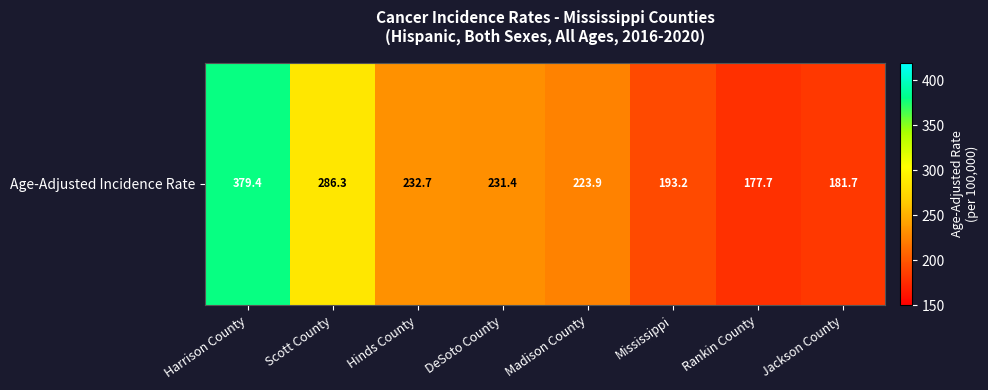

Reading left to right, what are all the values shown in this chart?

Harrison County=379.4	Scott County=286.3	Hinds County=232.7	DeSoto County=231.4	Madison County=223.9	Mississippi=193.2	Rankin County=177.7	Jackson County=181.7